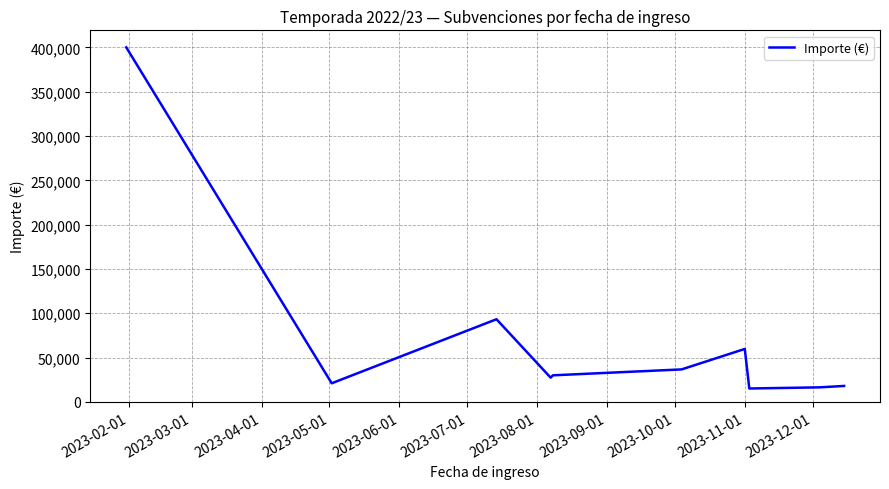

What is the greatest value displayed?

400000.0